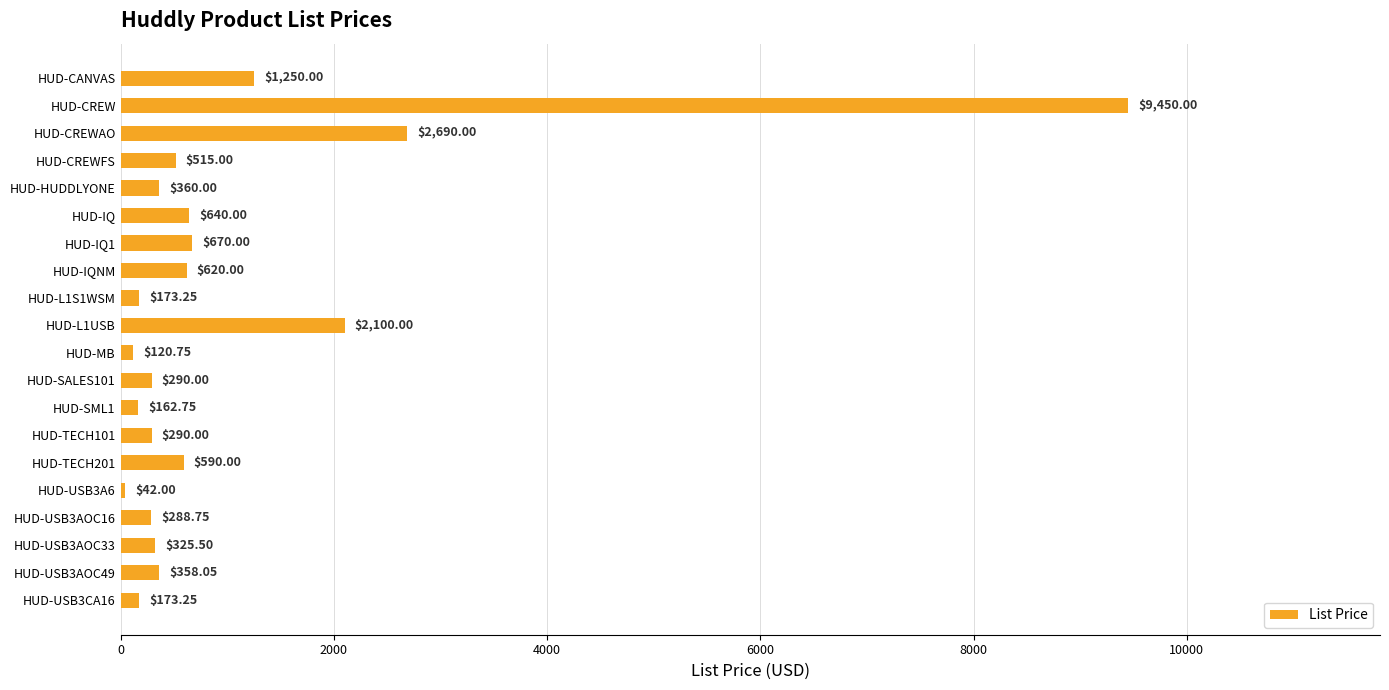

What is the sum of all values?

21109.3